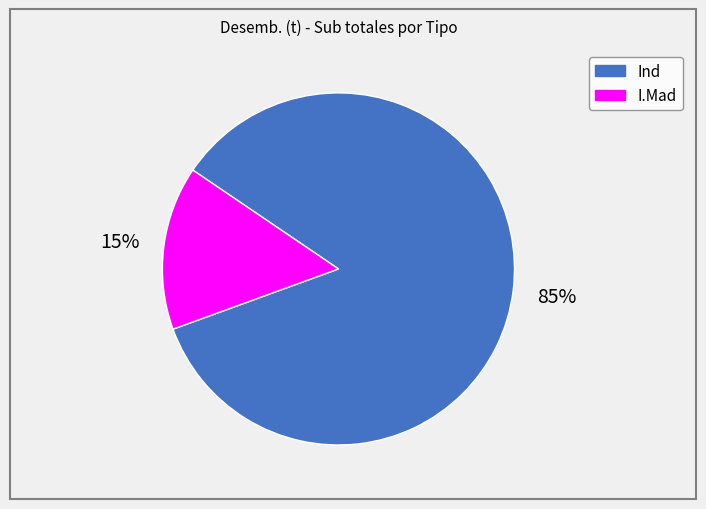

Which has a higher value, I.Mad or Ind?

Ind